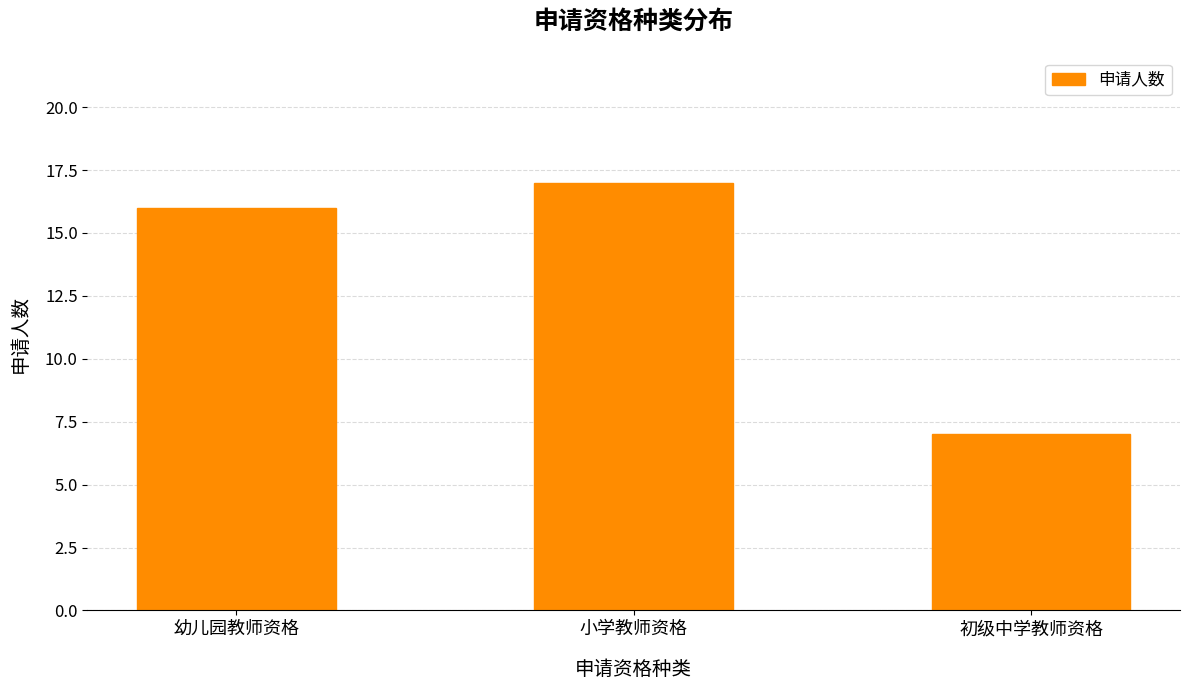

Does the chart contain stacked bars?

No